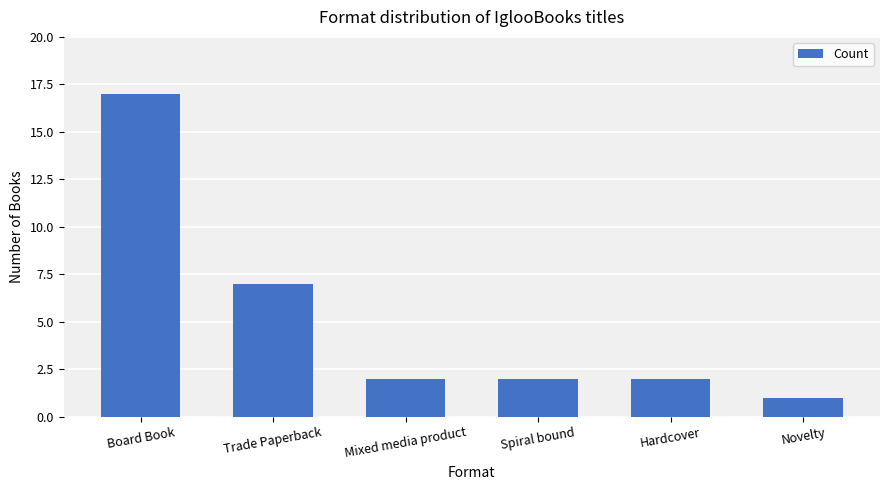

Which label corresponds to the largest value in the chart?

Board Book